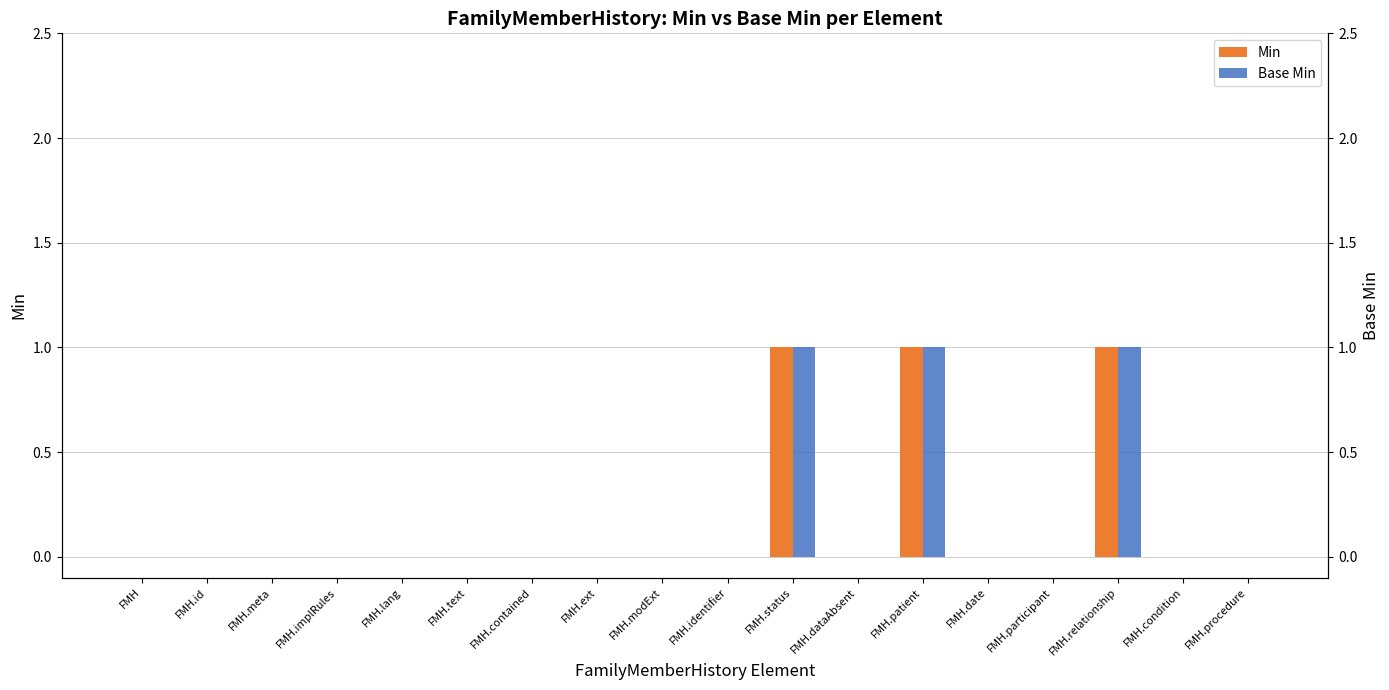

Reading left to right, what are all the values shown in this chart?

Min: 0	0	0	0	0	0	0	0	0	0	1	0	1	0	0	1	0	0
Base Min: 0	0	0	0	0	0	0	0	0	0	1	0	1	0	0	1	0	0